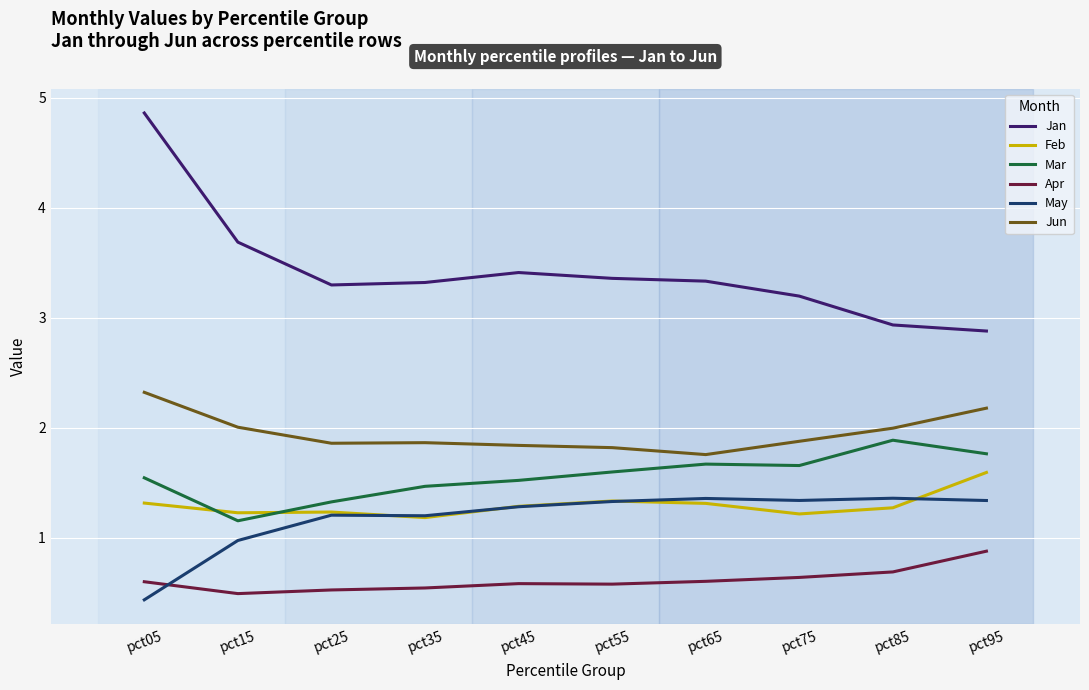

What is the sum of the Jun values at pct45 and pct15?

3.8